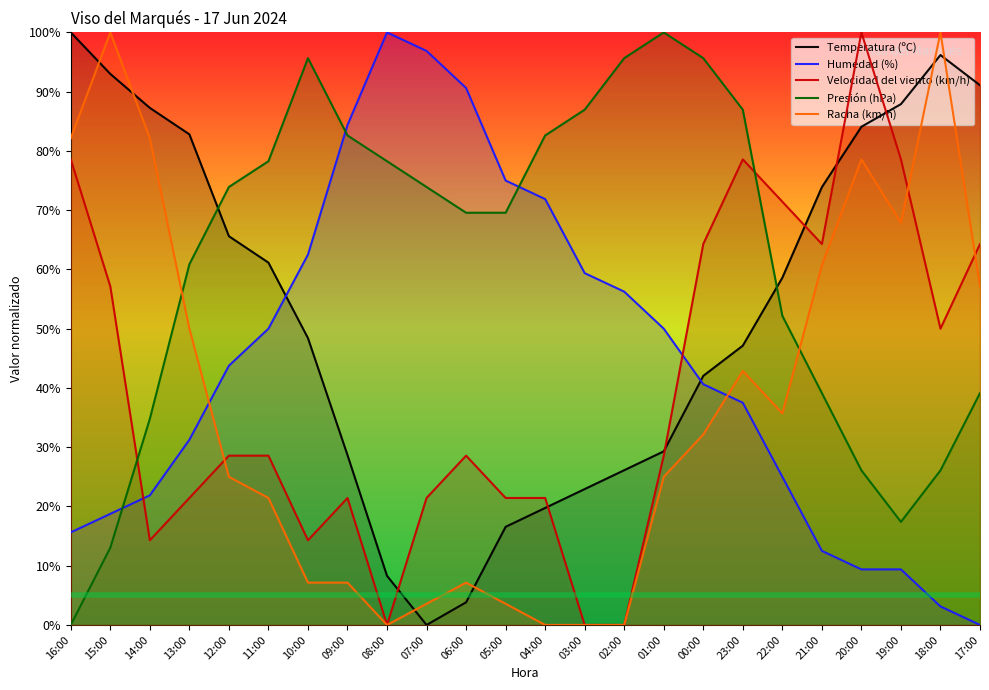

What is the difference between the maximum and minimum values in the Racha (km/h) series?

100.0